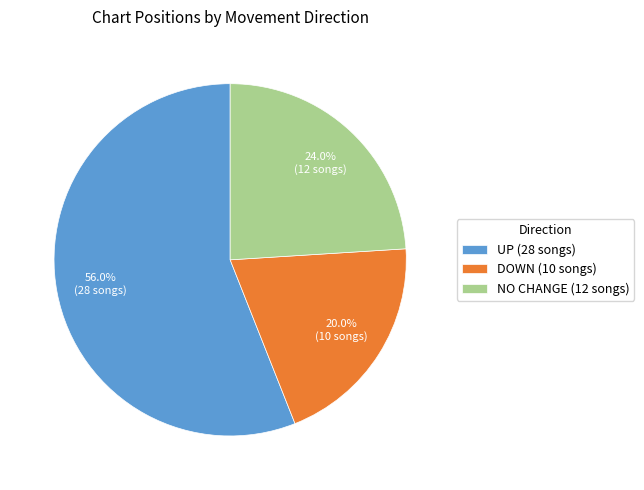

Does any single category account for the majority?

Yes